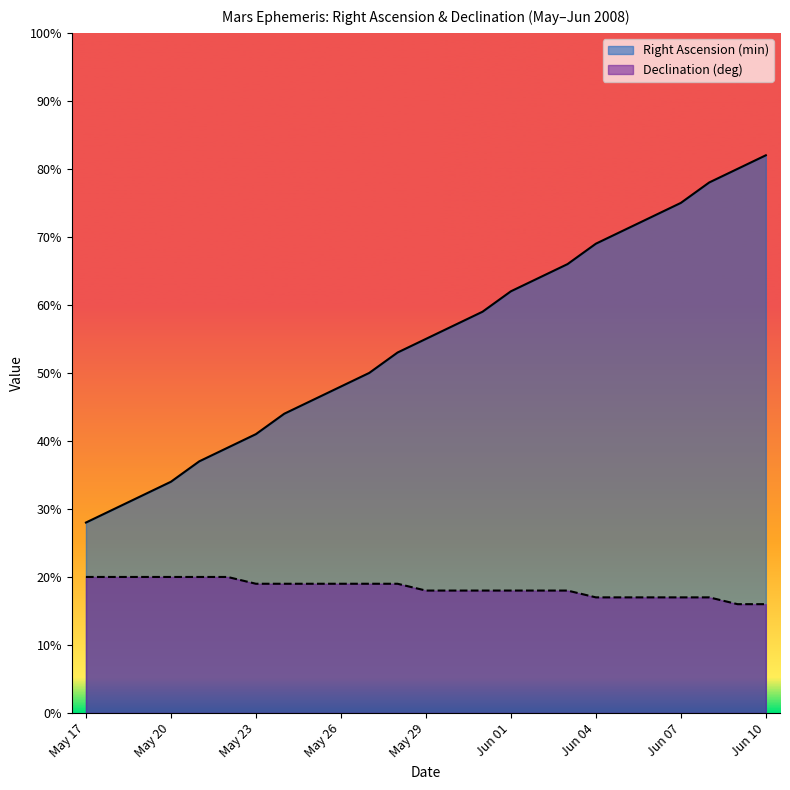

Reading left to right, transcribe all the data shown in this chart.

Right Ascension (min): May 17=28	May 18=30	May 19=32	May 20=34	May 21=37	May 22=39	May 23=41	May 24=44	May 25=46	May 26=48	May 27=50	May 28=53	May 29=55	May 30=57	May 31=59	Jun 01=62	Jun 02=64	Jun 03=66	Jun 04=69	Jun 05=71	Jun 06=73	Jun 07=75	Jun 08=78	Jun 09=80	Jun 10=82
Declination (deg): May 17=20	May 18=20	May 19=20	May 20=20	May 21=20	May 22=20	May 23=19	May 24=19	May 25=19	May 26=19	May 27=19	May 28=19	May 29=18	May 30=18	May 31=18	Jun 01=18	Jun 02=18	Jun 03=18	Jun 04=17	Jun 05=17	Jun 06=17	Jun 07=17	Jun 08=17	Jun 09=16	Jun 10=16